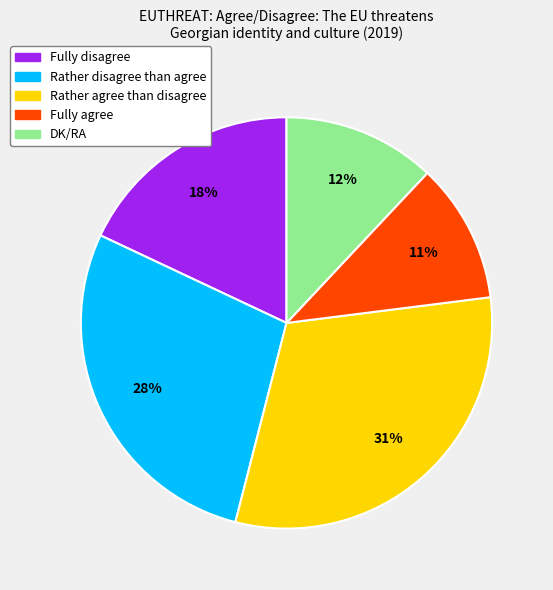

What percentage is the Rather agree than disagree slice, to the nearest percent?

31%